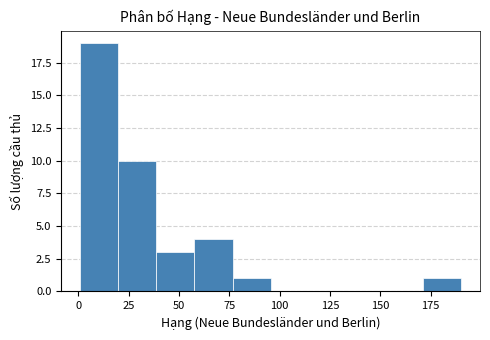

Read against the x-axis, roughly where is the centre of the tallest bar?

10